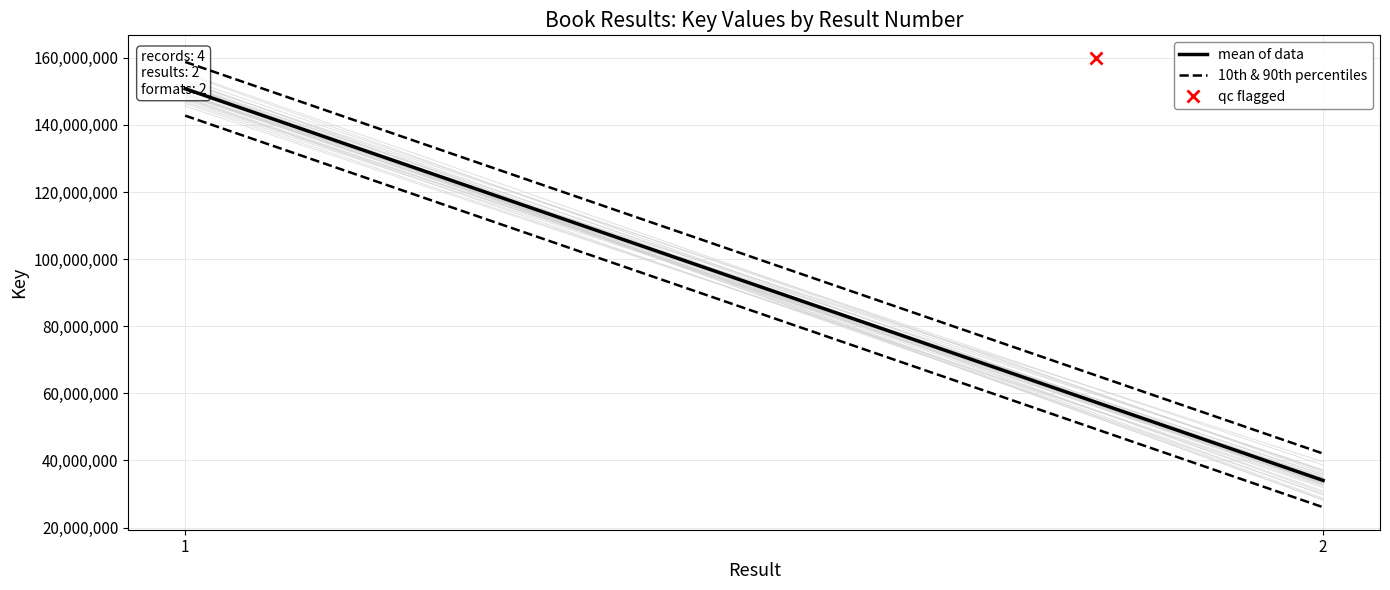

How many data points does each series have?

2